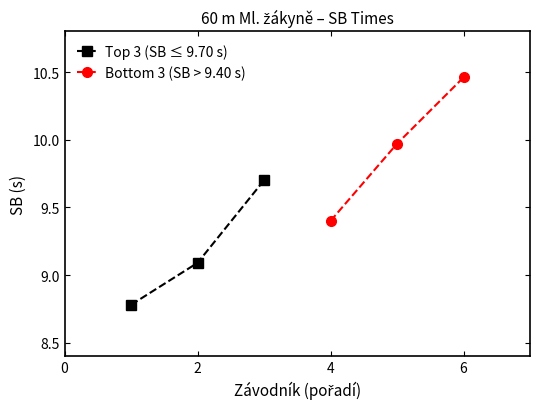

What is the lowest value of the Top 3 (SB ≤ 9.70 s) series?

8.8